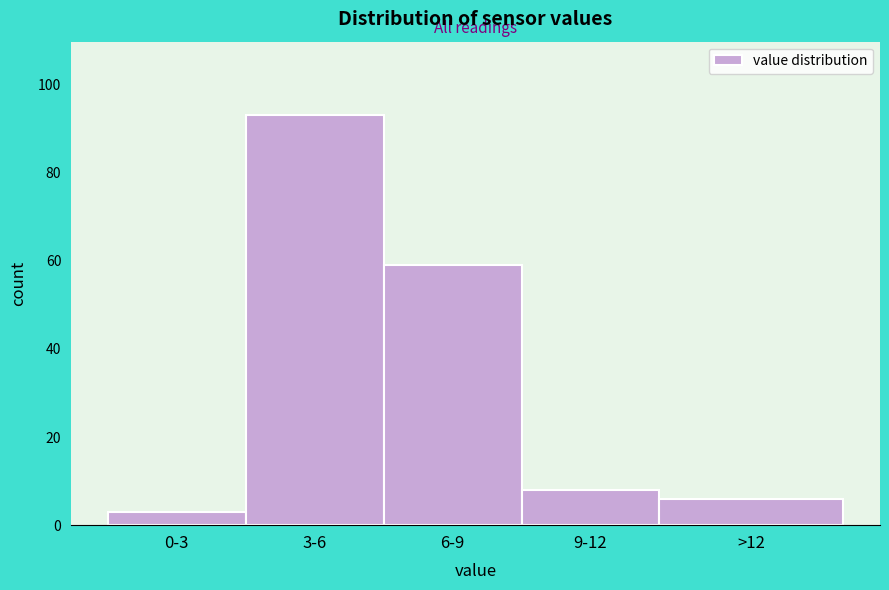

Reading left to right, transcribe all the data shown in this chart.

3	93	59	8	6